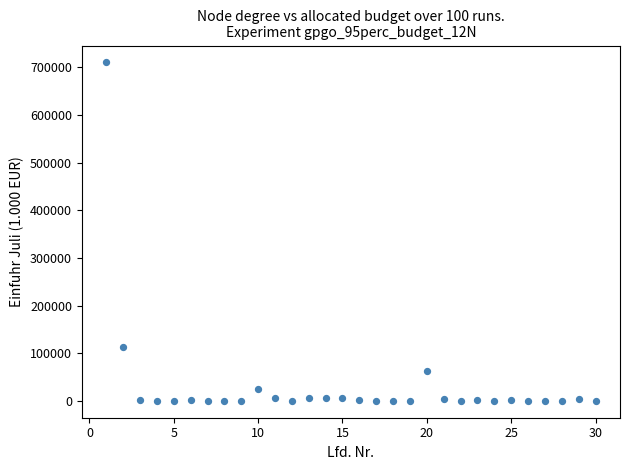

What Y value in the scatter plot is closest to 355095?

112257